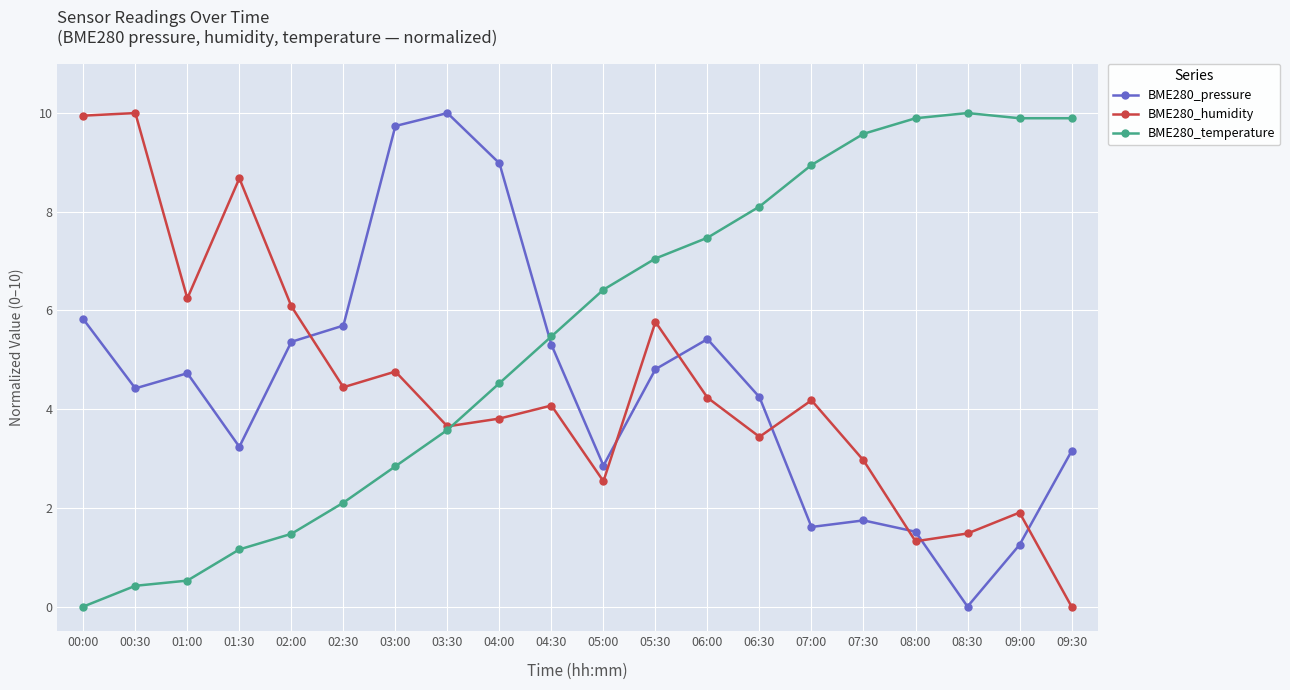

Where is BME280_humidity nearest to the value 5?

03:00